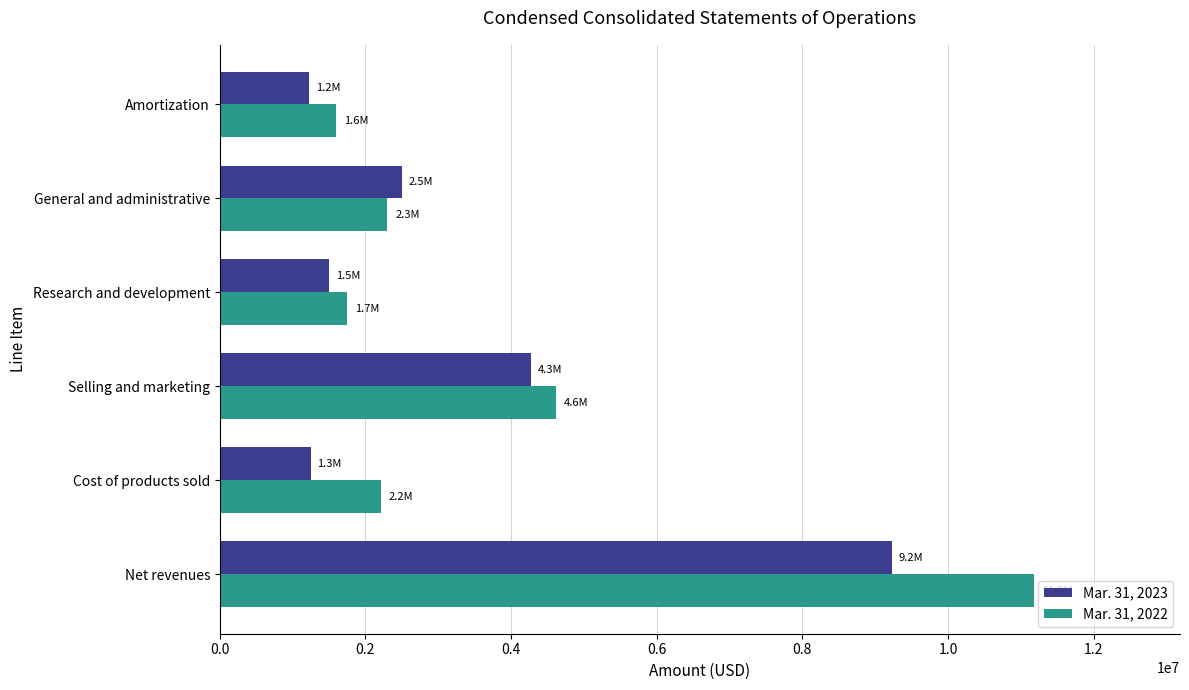

Where is Mar. 31, 2023 nearest to the value 5227354?

Selling and marketing